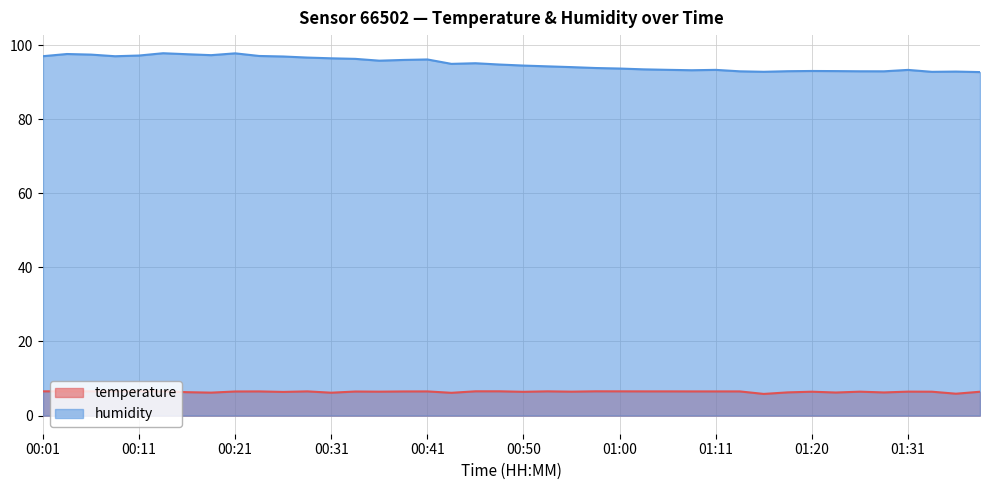

At which label does temperature reach its peak?

00:03